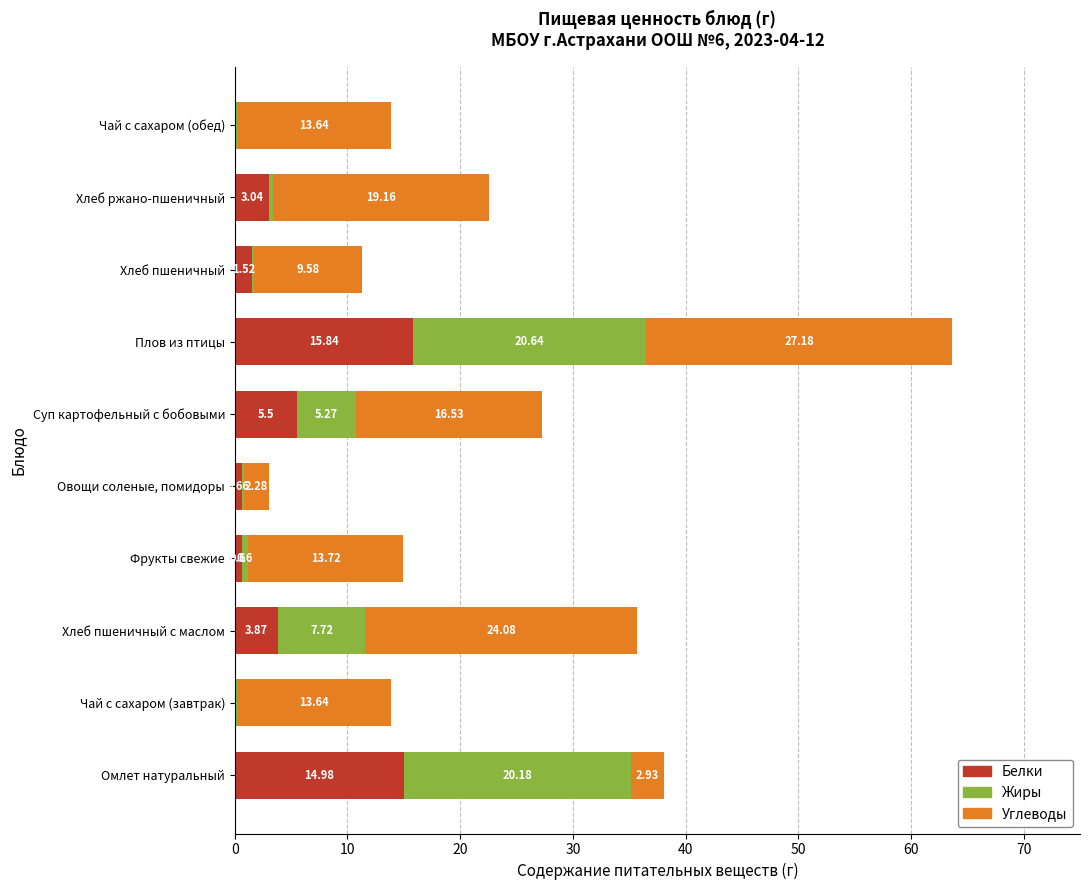

What is the total value across all series at Чай с сахаром (завтрак)?

13.8